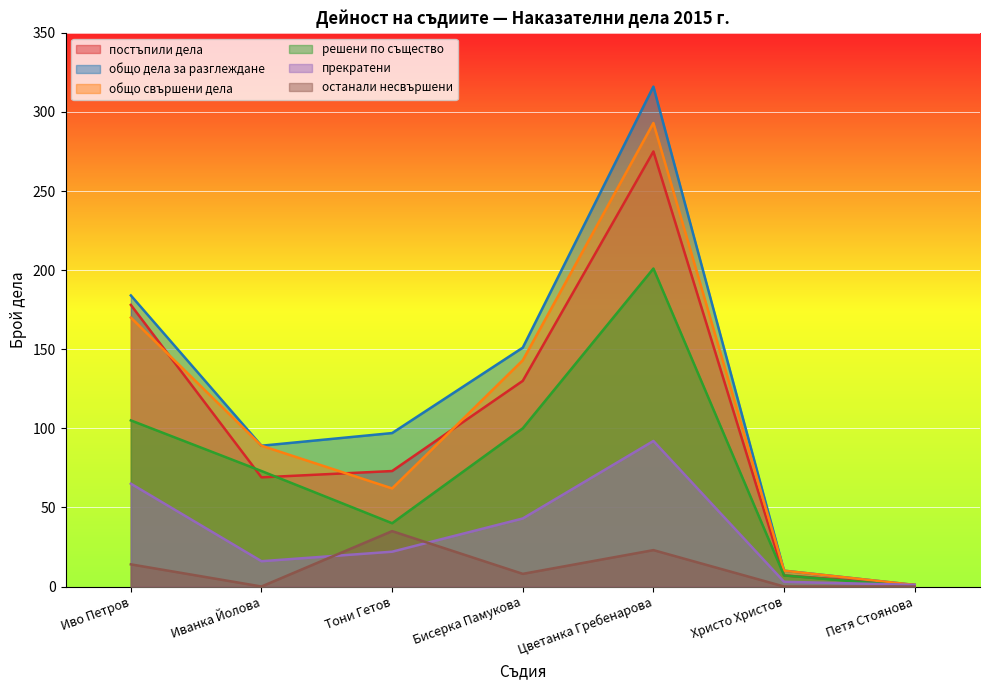

How many data points in общо свършени дела are less than 89?

3